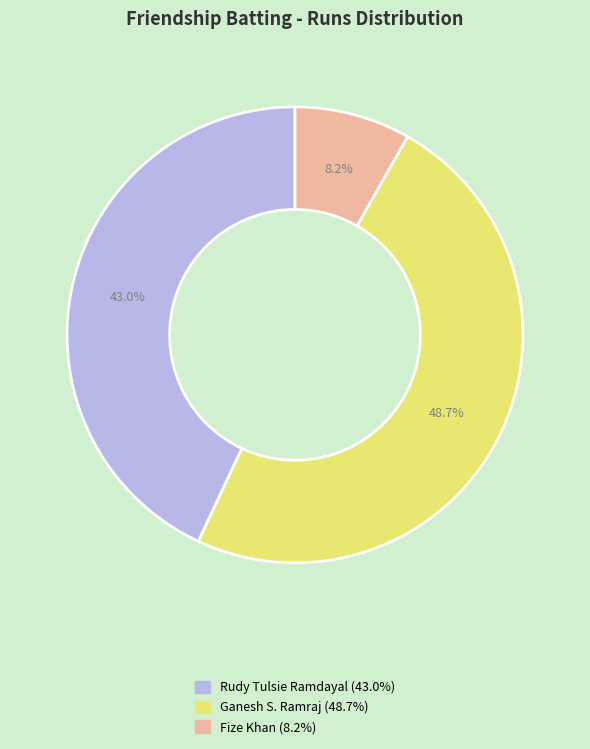

Does any single category account for the majority?

No